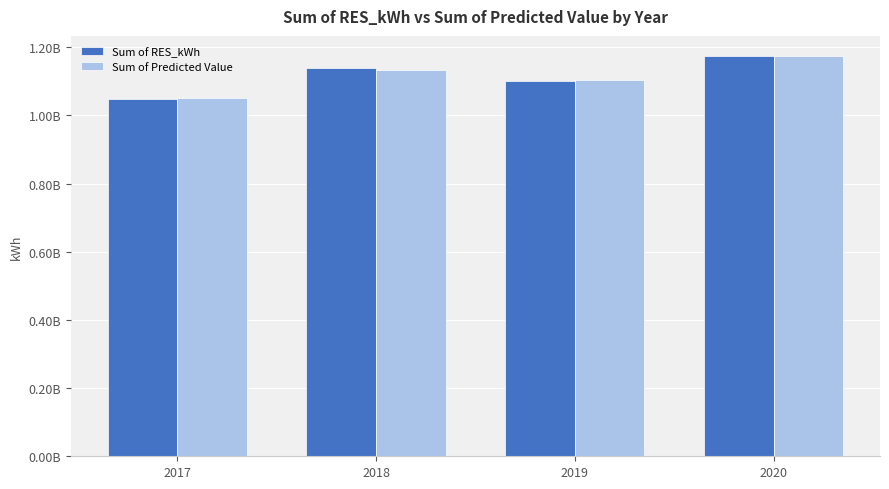

List the series in order of their peak value, lowest first.

Sum of RES_kWh, Sum of Predicted Value